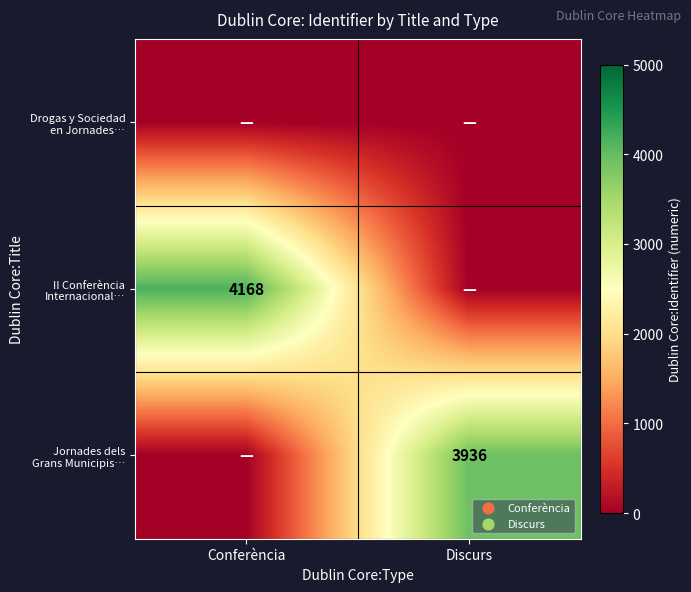

At which category does the chart reach its peak across all series?

Conferència